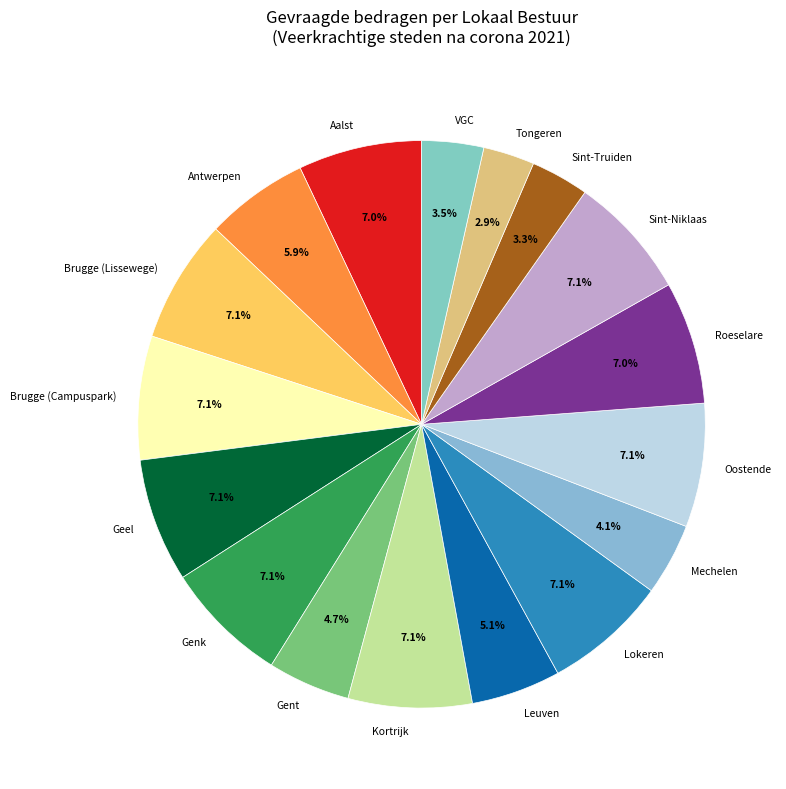

How many segments does this pie chart have?

17